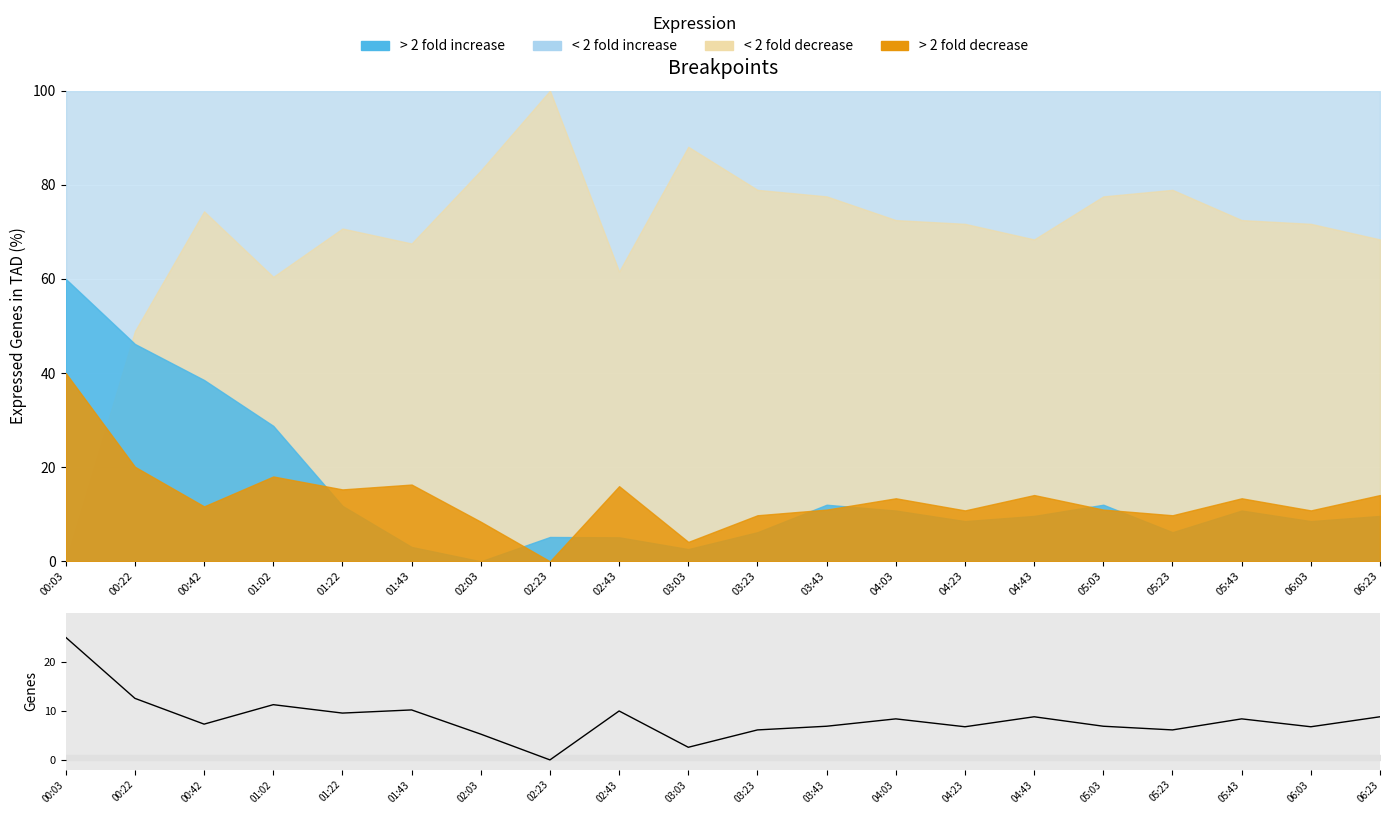

How many lines are shown in the chart?

1